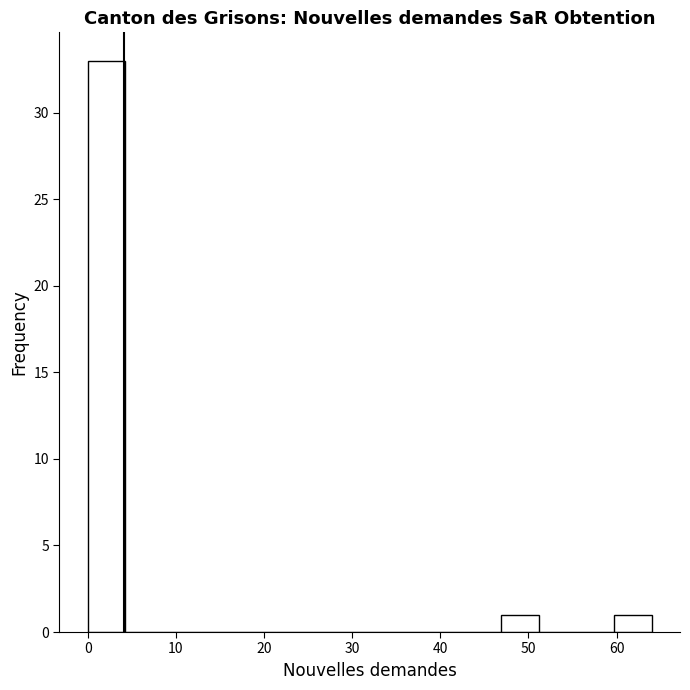

Reading left to right, transcribe this chart: for each bar, give the range it covers on the x-axis and its height. Neither the bar edges nor the heights are printed on the chart, so give them approximately, as read against the axes.

0 to 4: 33
4 to 9: 0
9 to 13: 0
13 to 17: 0
17 to 21: 0
21 to 26: 0
26 to 30: 0
30 to 34: 0
34 to 38: 0
38 to 43: 0
43 to 47: 0
47 to 51: 1
51 to 55: 0
55 to 60: 0
60 to 64: 1